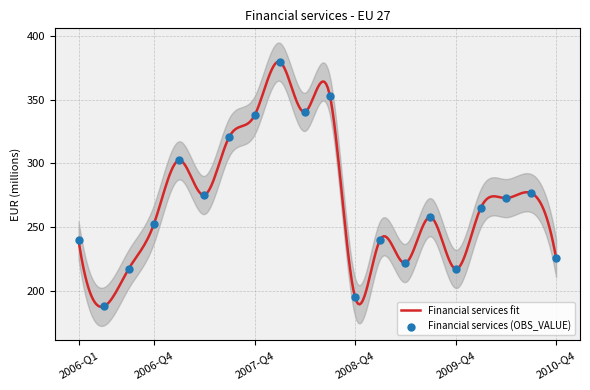

Which has a higher value, 2006-Q4 or 2010-Q3?

2010-Q3